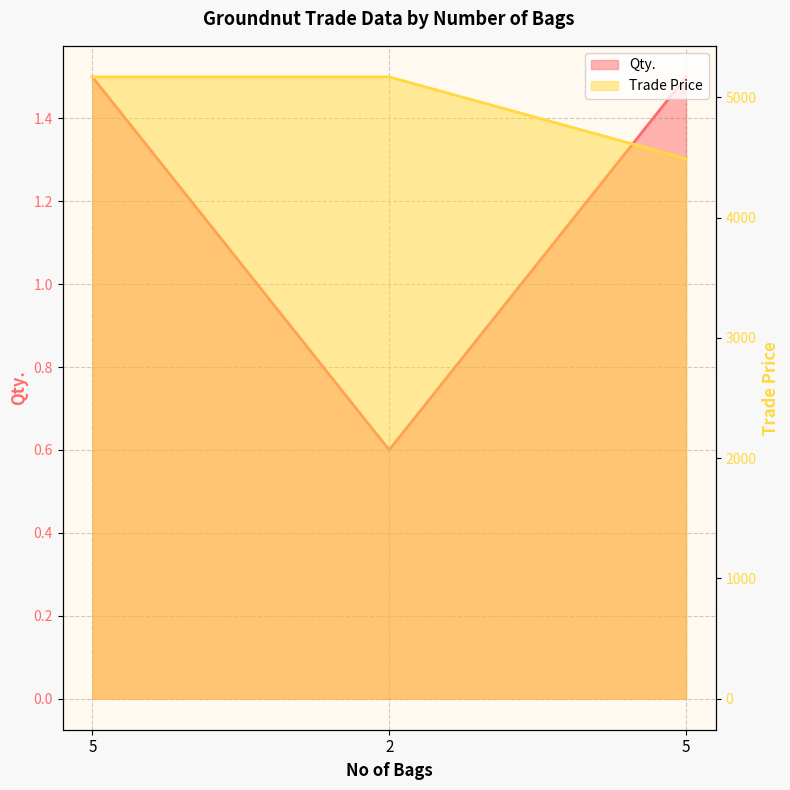

What is the sum of the Trade Price values at 2 and 5?

9658.0